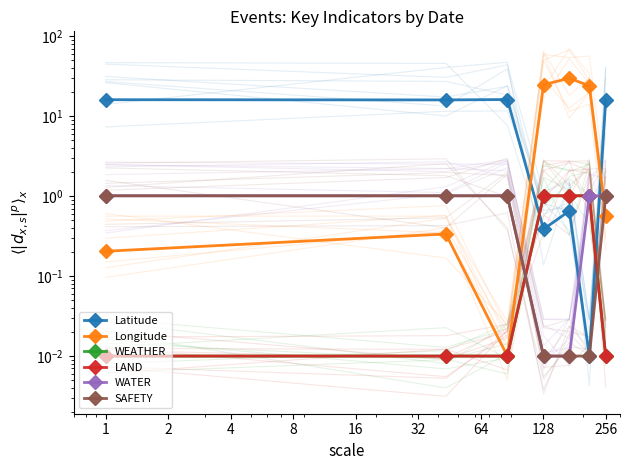

Which series ends up on top after the final intersection of WATER and WEATHER?

WATER